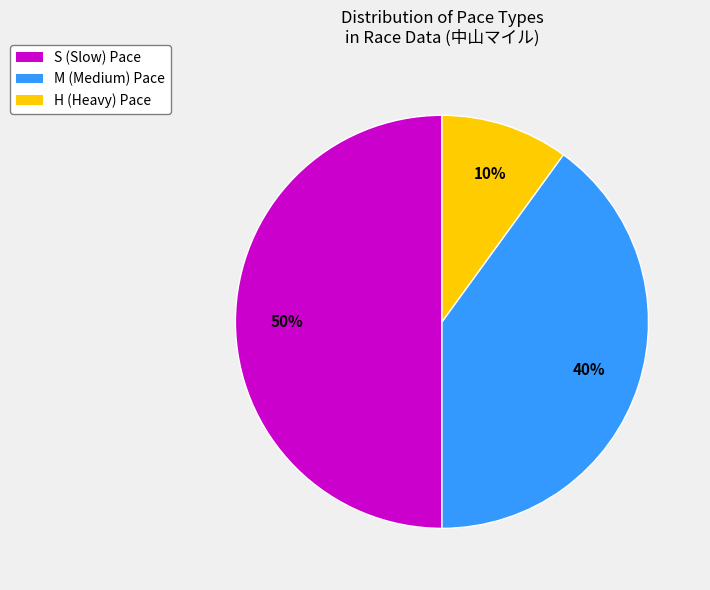

Is the sum of S (Slow) Pace and M (Medium) Pace greater than half?

Yes